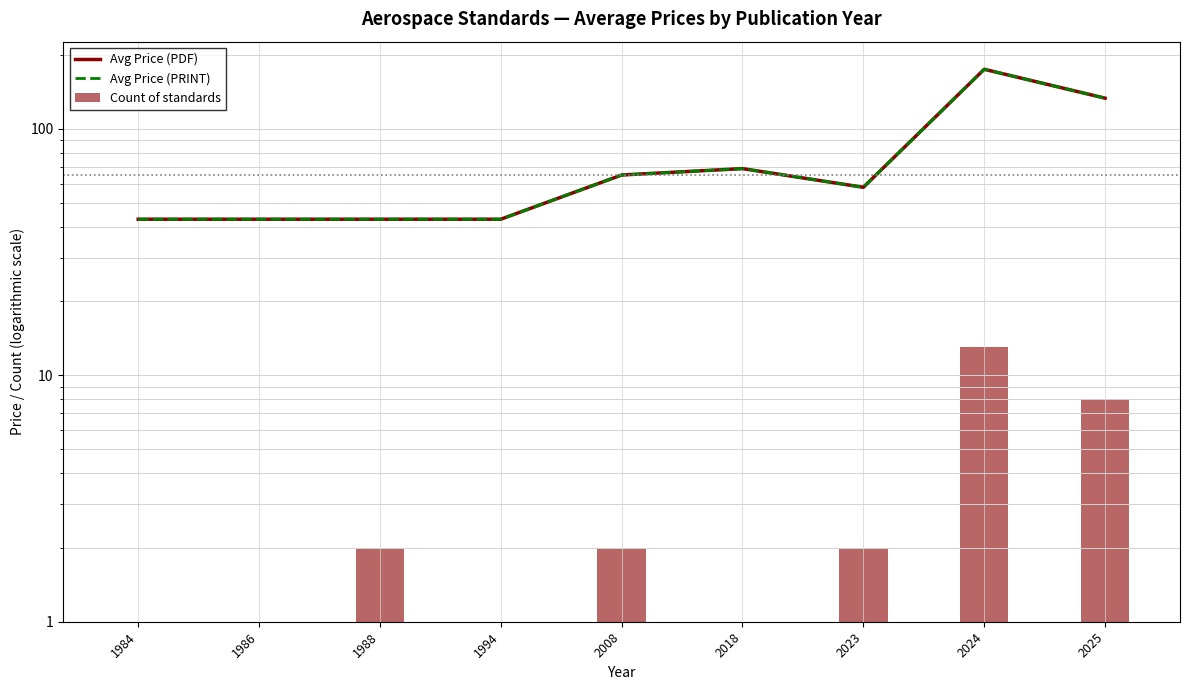

List the labels in order of Avg Price (PRINT) value, smallest first.

1984, 1986, 1988, 1994, 2023, 2008, 2018, 2025, 2024